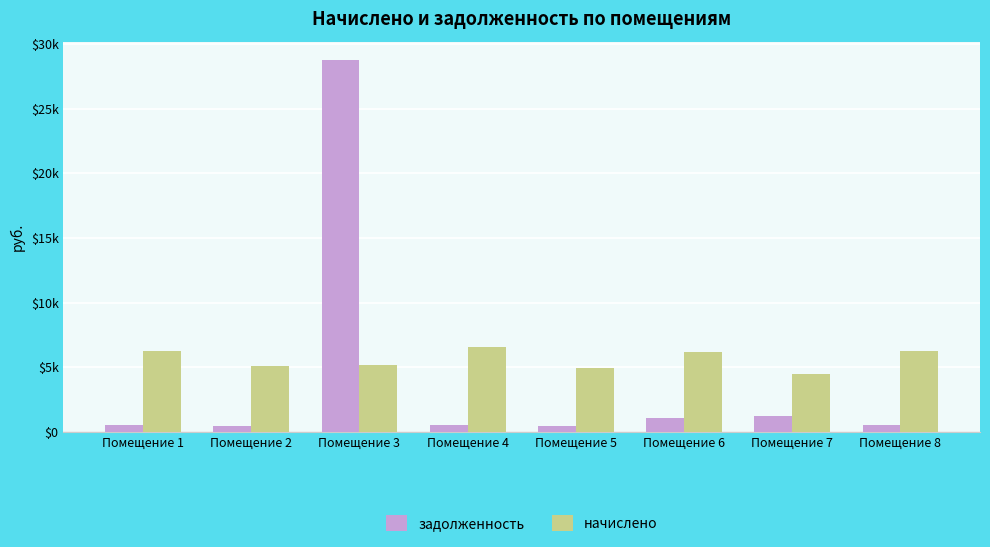

Between Помещение 6 and Помещение 4, which is larger?

Помещение 6